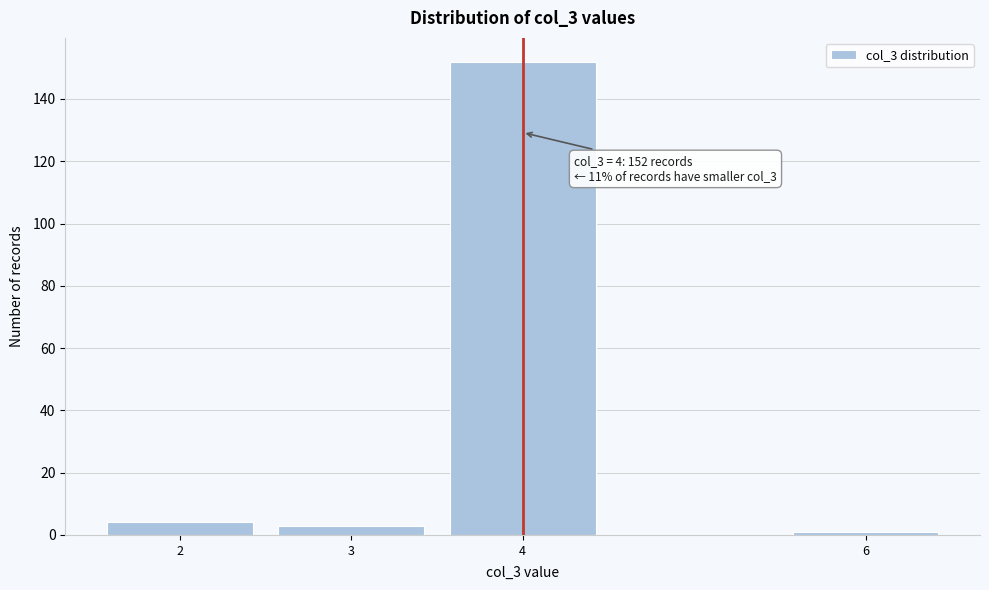

Reading left to right, transcribe all the data shown in this chart.

2=4	3=3	4=152	6=1